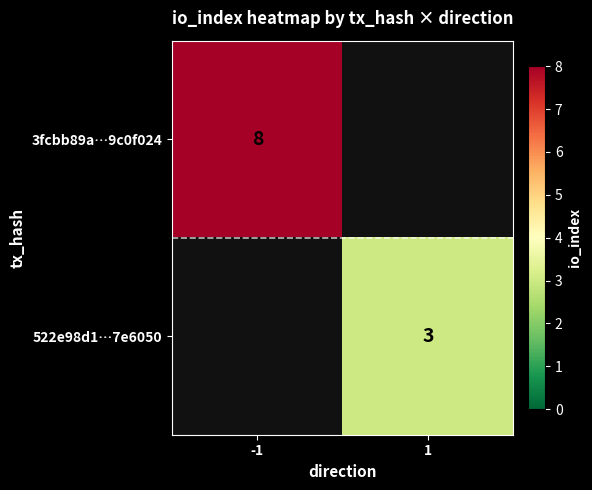

The value of 3fcbb89a…9c0f024 at -1 is 8. True or false?

True